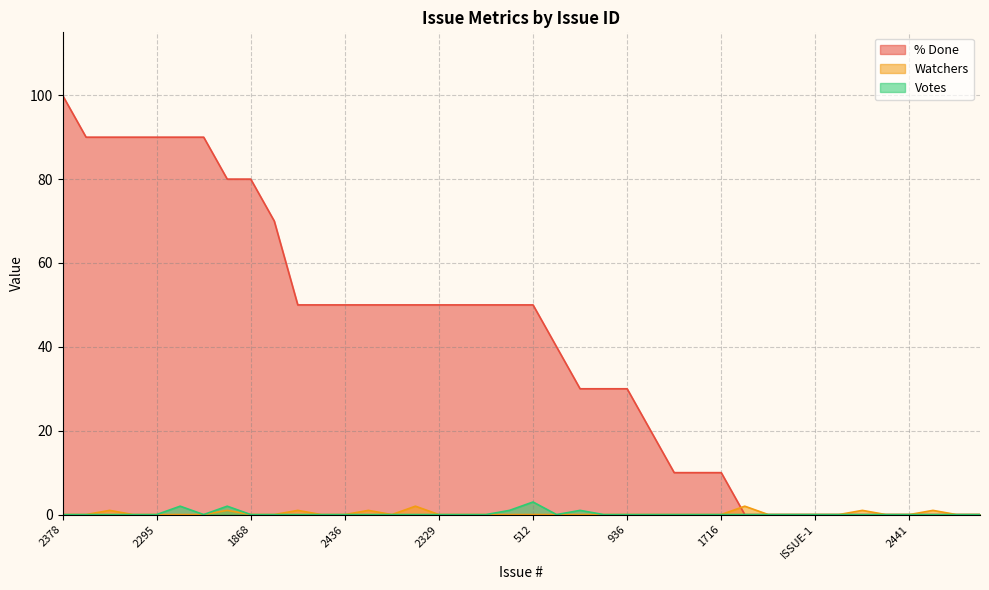

What is the label of the 6th point from the left?

2098